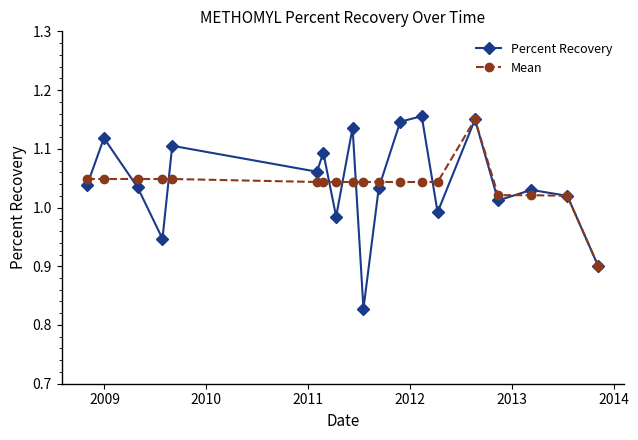

Which series has the widest spread of values?

Percent Recovery